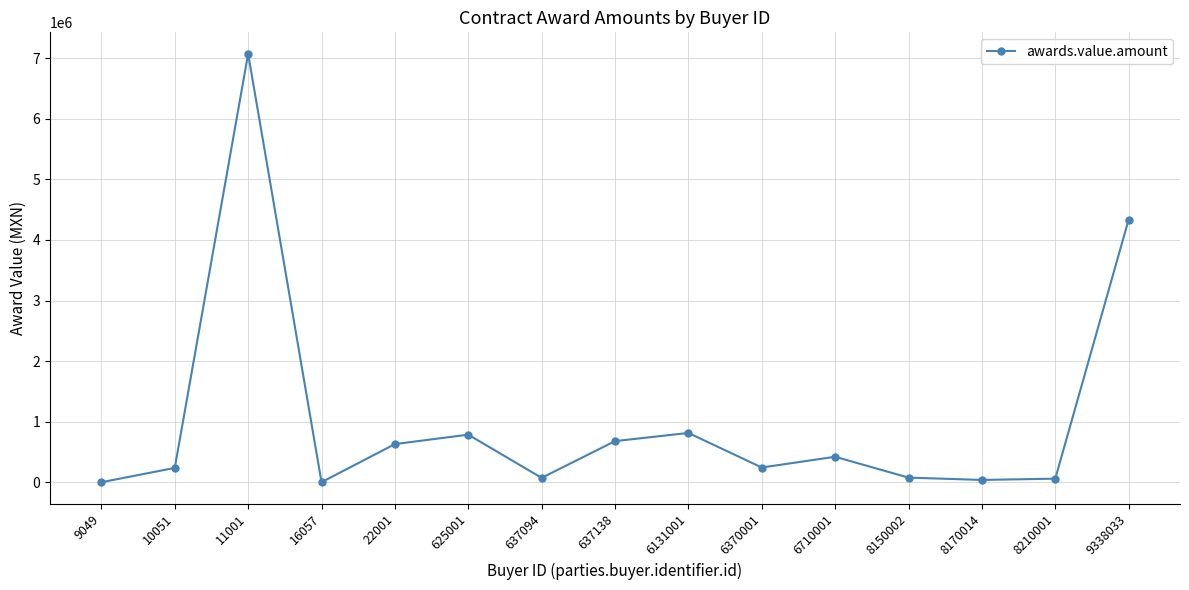

Is it true that the value at 6710001 is 424299.7?

True